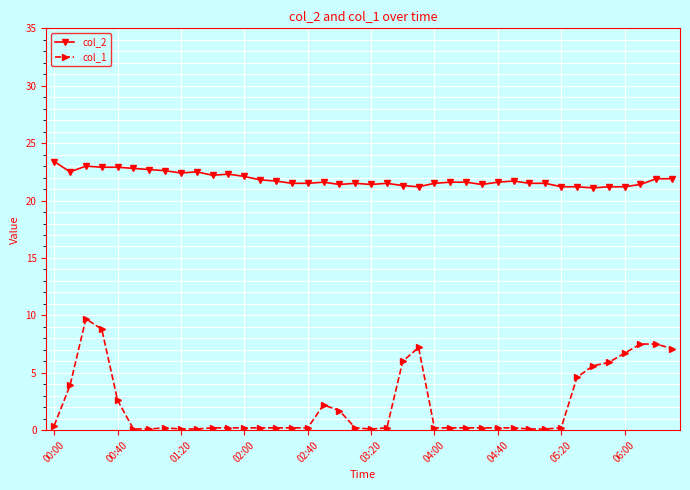

What is the lowest value of the col_2 series?

21.1